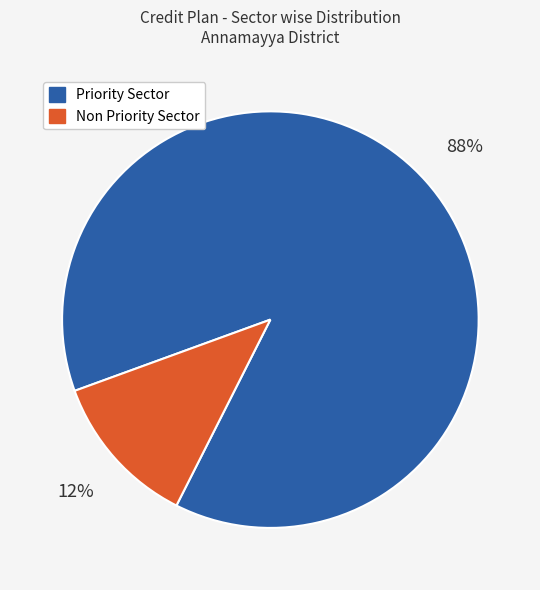

To the nearest percent, what is the average slice percentage?

50%